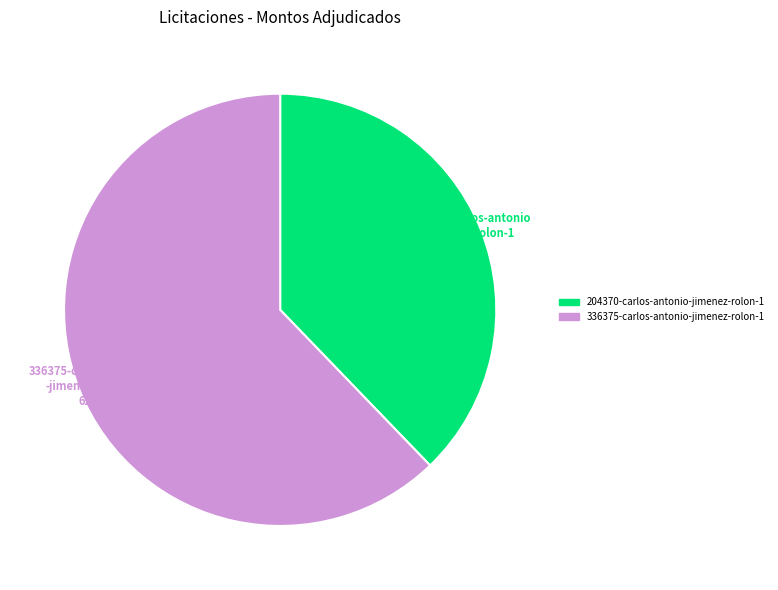

The 204370-carlos-antonio-jimenez-rolon-1 slice represents 24% of the pie. True or false?

False